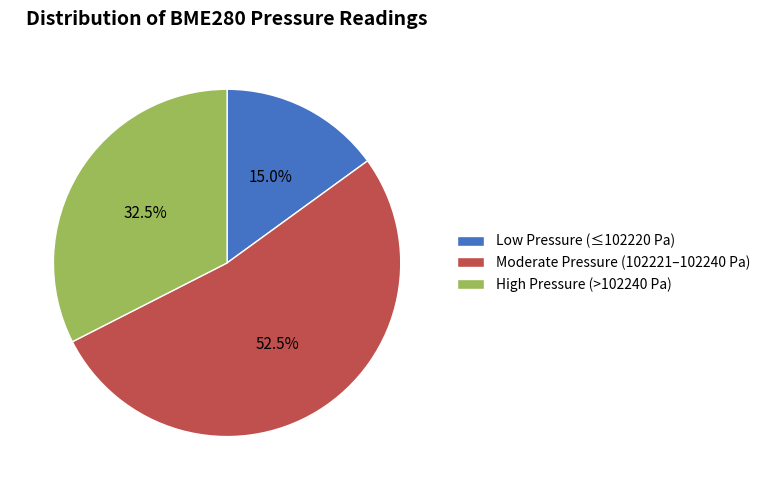

Rank the categories by value from lowest to highest.

Low Pressure (≤102220 Pa), High Pressure (>102240 Pa), Moderate Pressure (102221–102240 Pa)